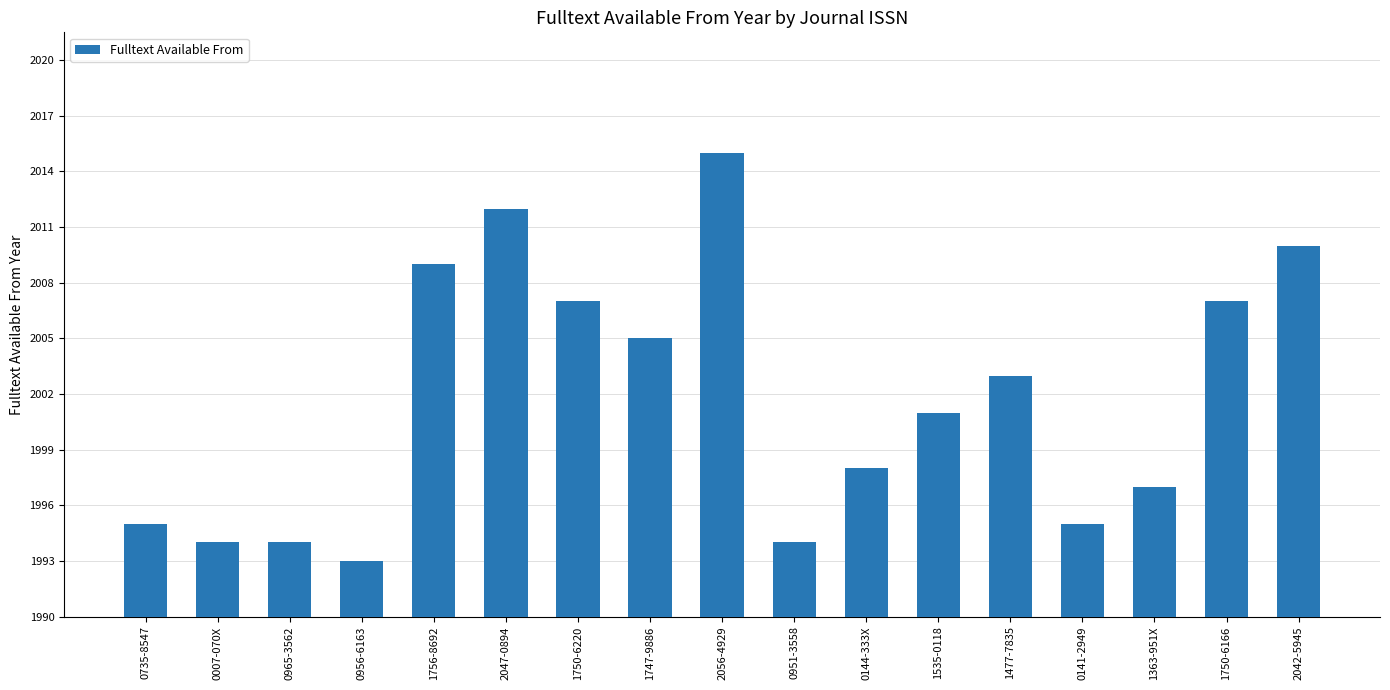

Rank the categories by value from highest to lowest.

2056-4929, 2047-0894, 2042-5945, 1756-8692, 1750-6220, 1750-6166, 1747-9886, 1477-7835, 1535-0118, 0144-333X, 1363-951X, 0735-8547, 0141-2949, 0007-070X, 0965-3562, 0951-3558, 0956-6163